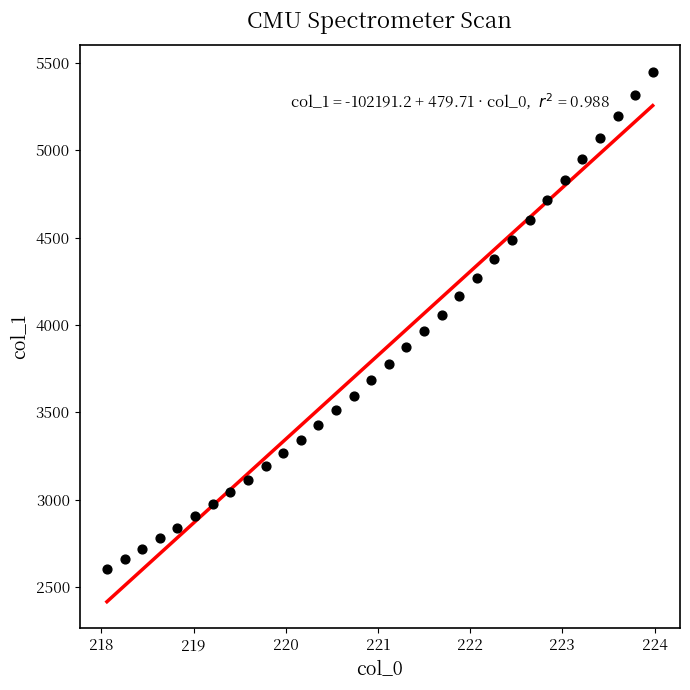

What is the range of X values (max minus min)?

5.9